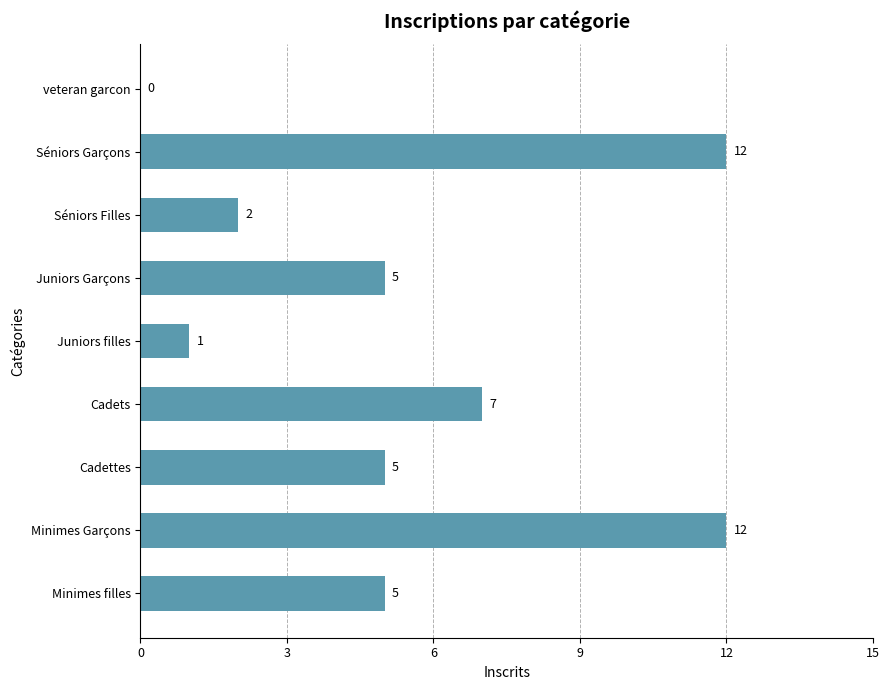

Count the number of data series in this chart.

1